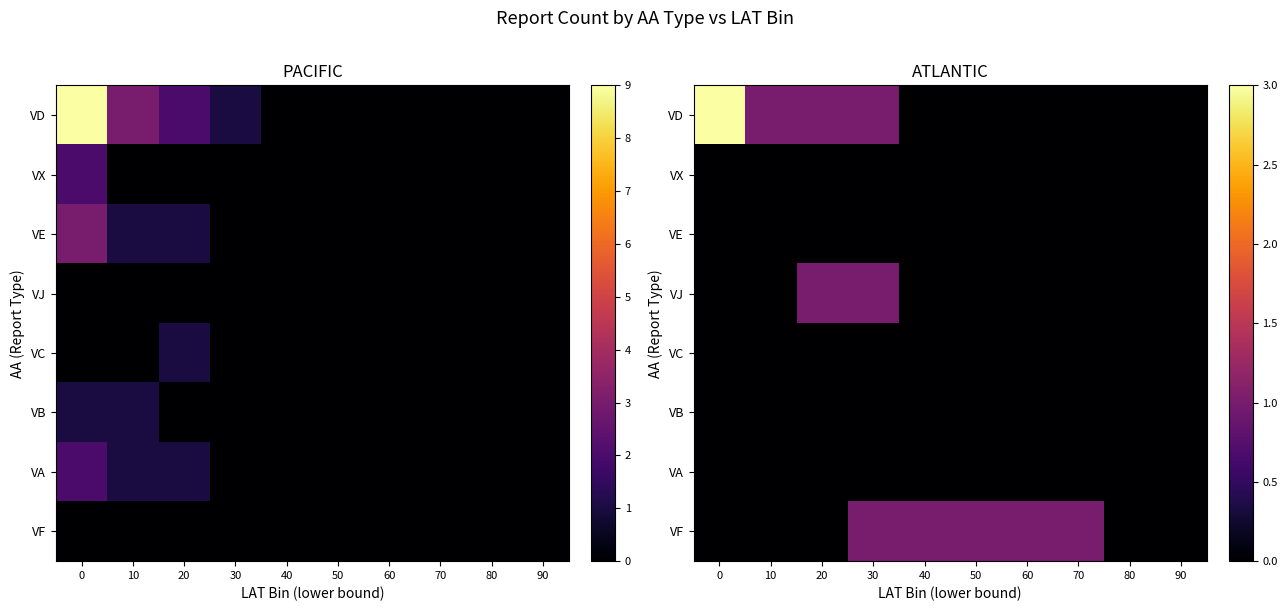

How many distinct data groups are displayed?

8